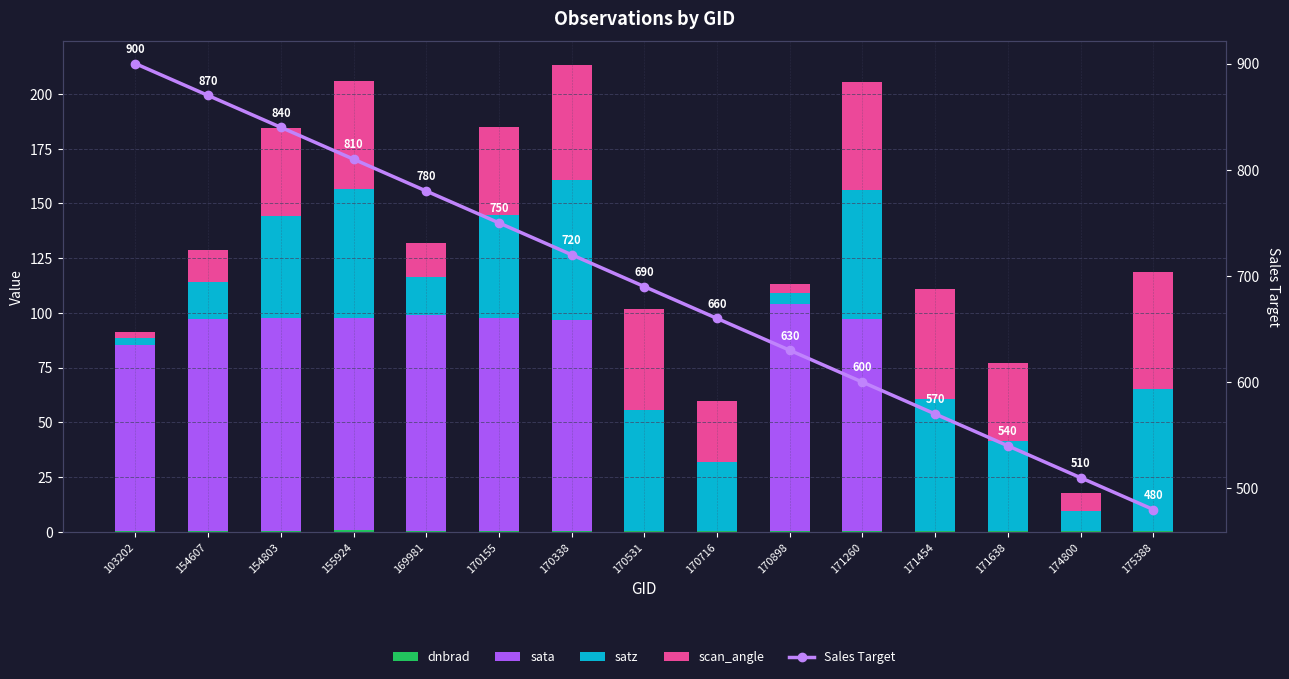

What is the spread (max minus min) of values at 154803?

839.7